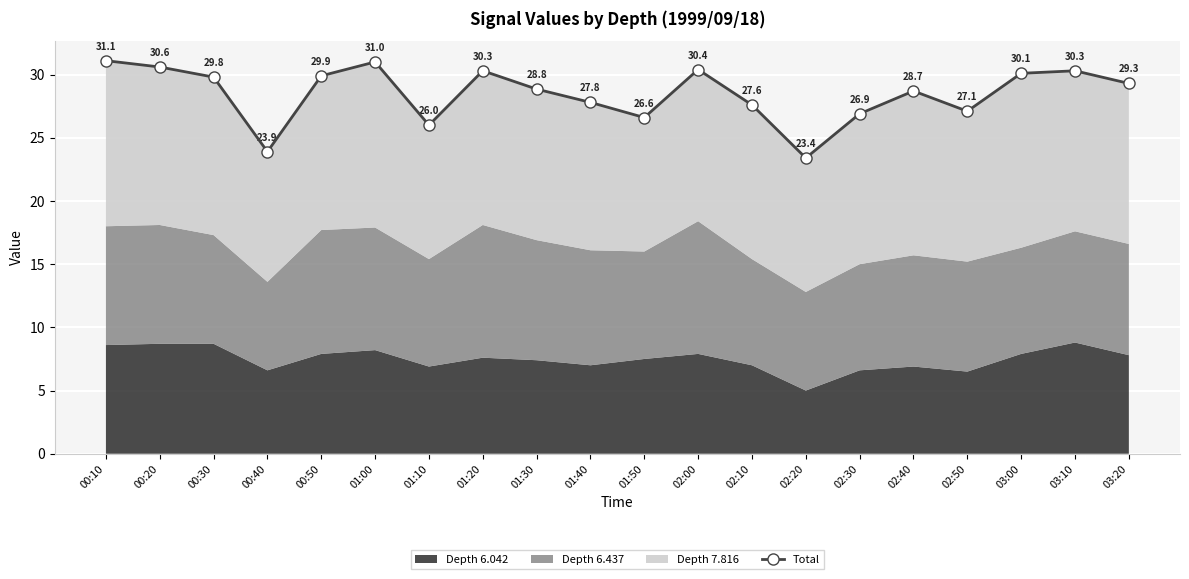

Where does the data first go above 29?

00:10